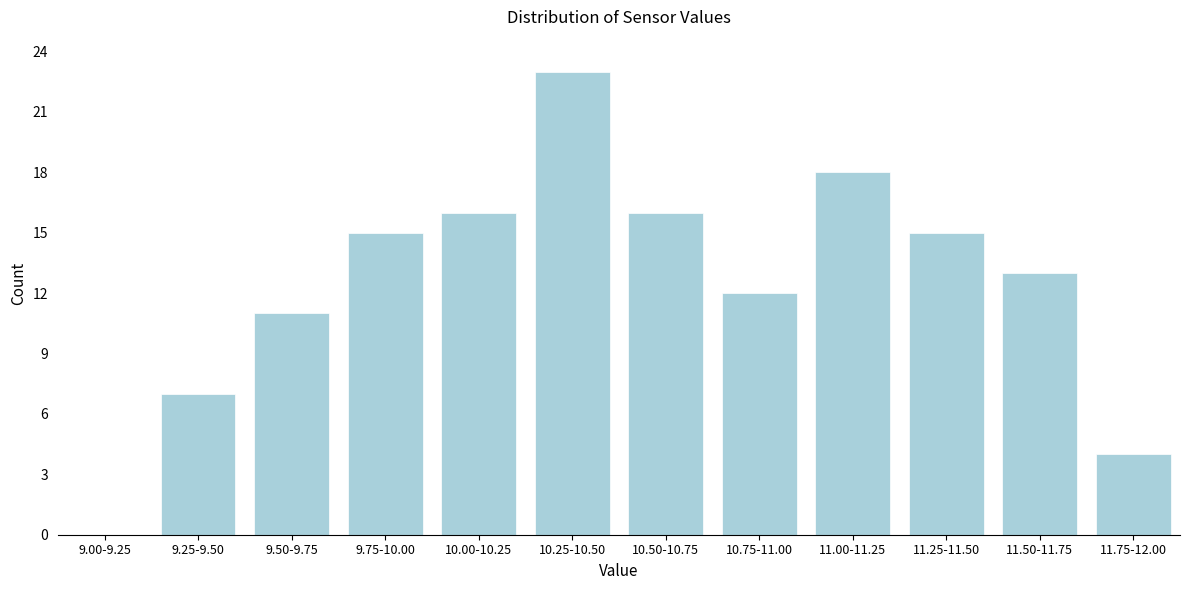

Reading left to right, transcribe all the data shown in this chart.

9.00-9.25=0	9.25-9.50=7	9.50-9.75=11	9.75-10.00=15	10.00-10.25=16	10.25-10.50=23	10.50-10.75=16	10.75-11.00=12	11.00-11.25=18	11.25-11.50=15	11.50-11.75=13	11.75-12.00=4